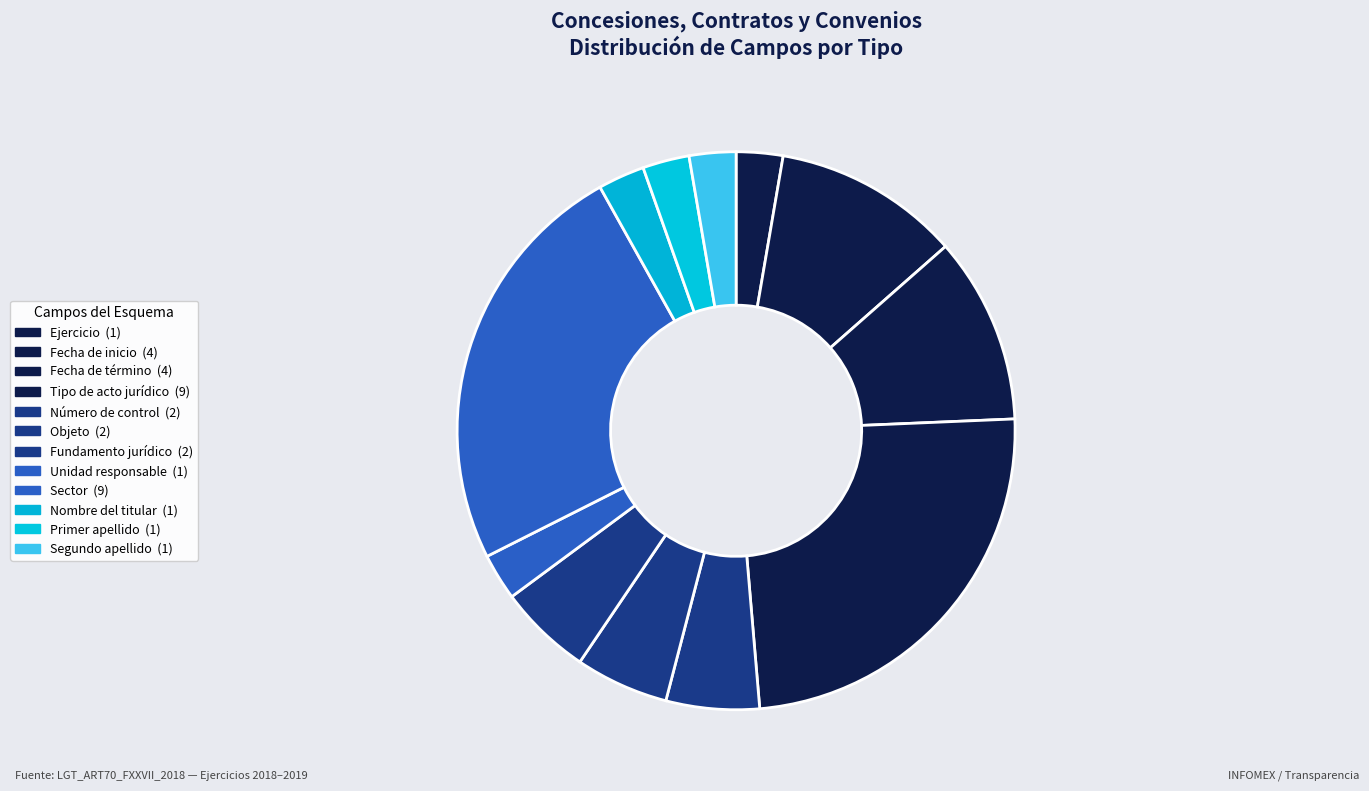

How many segments does this pie chart have?

12